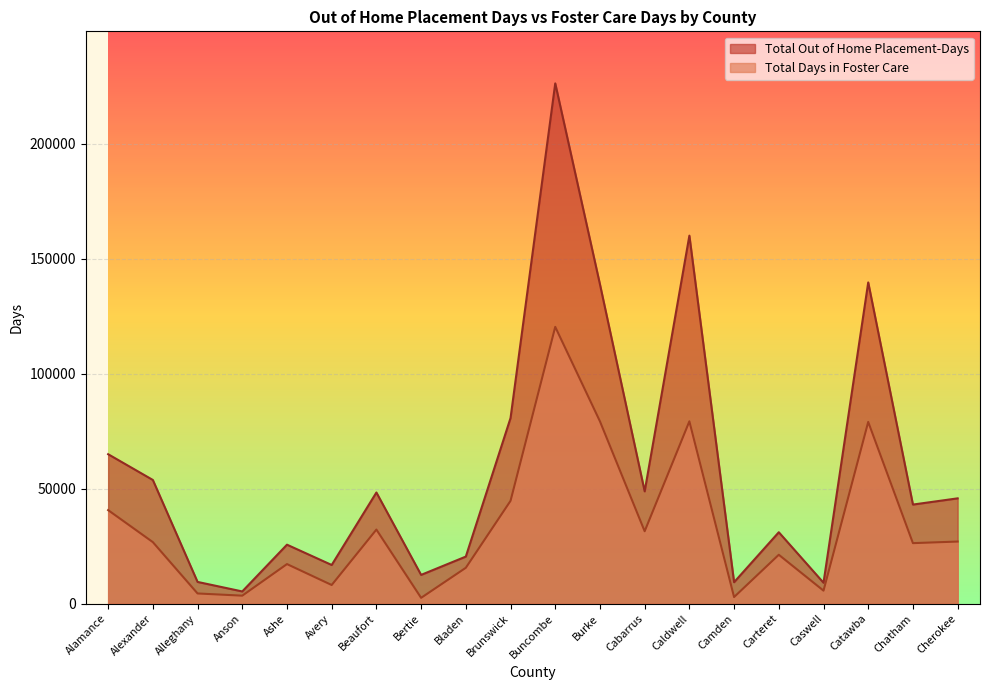

List the labels in order of Total Out of Home Placement-Days value, smallest first.

Anson, Caswell, Camden, Alleghany, Bertie, Avery, Bladen, Ashe, Carteret, Chatham, Cherokee, Beaufort, Cabarrus, Alexander, Alamance, Brunswick, Burke, Catawba, Caldwell, Buncombe